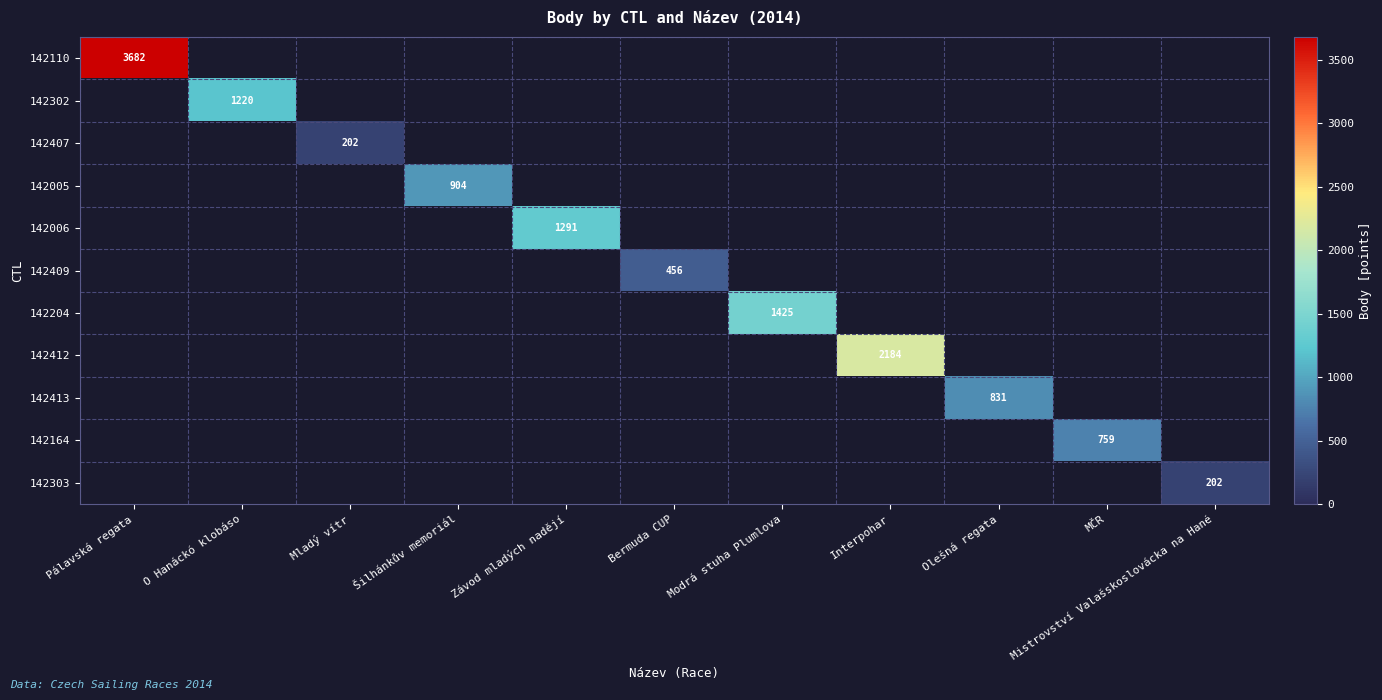

Is the value of 142303 at Mladý vítr greater than the value of 142110 at Závod mladých nadějí?

No